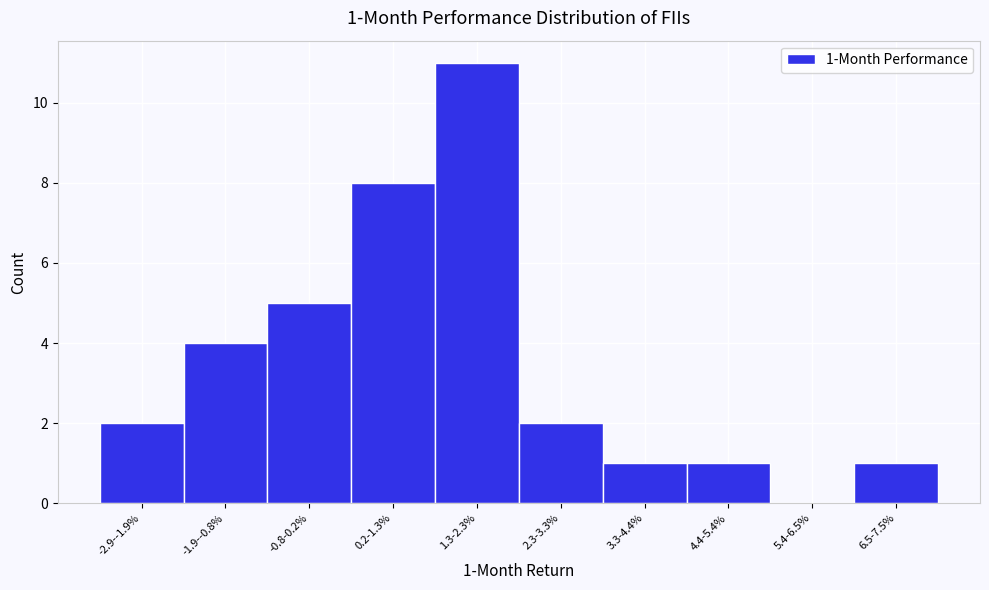

Reading left to right, list all the values displayed in this chart.

-2.9--1.9%=2	-1.9--0.8%=4	-0.8-0.2%=5	0.2-1.3%=8	1.3-2.3%=11	2.3-3.3%=2	3.3-4.4%=1	4.4-5.4%=1	5.4-6.5%=0	6.5-7.5%=1